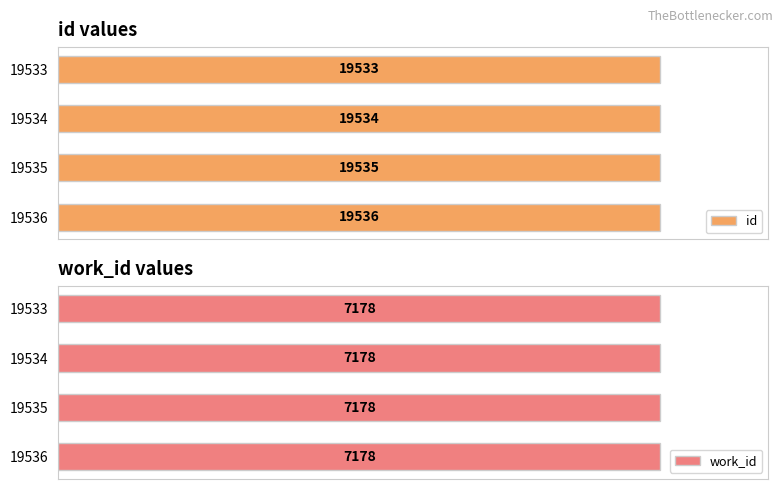

What is the value of the id bar at the 3rd from the left?

19535.0